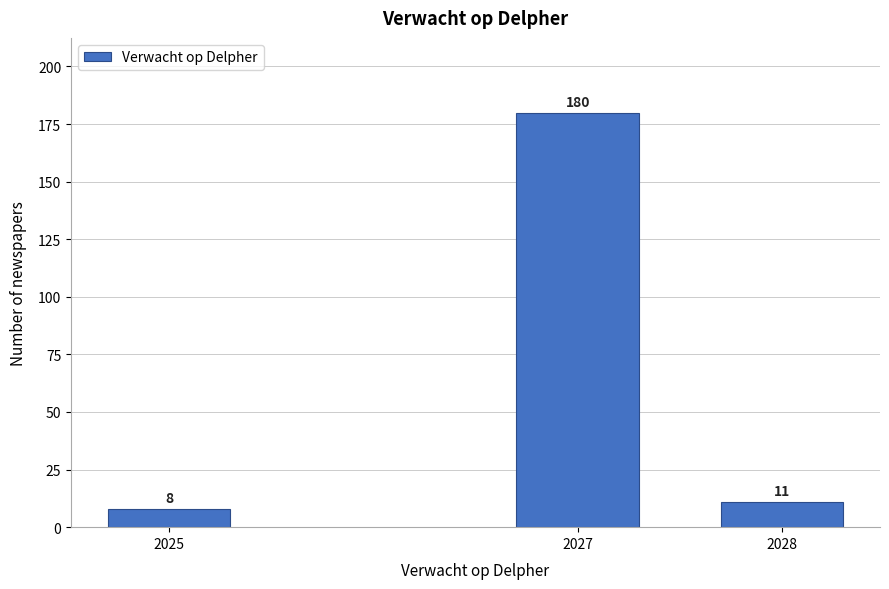

Reading right to left, what are all the values shown in this chart?

2028=11	2027=180	2025=8